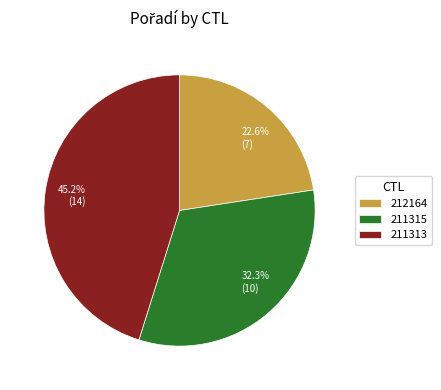

Which slice is the largest?

211313